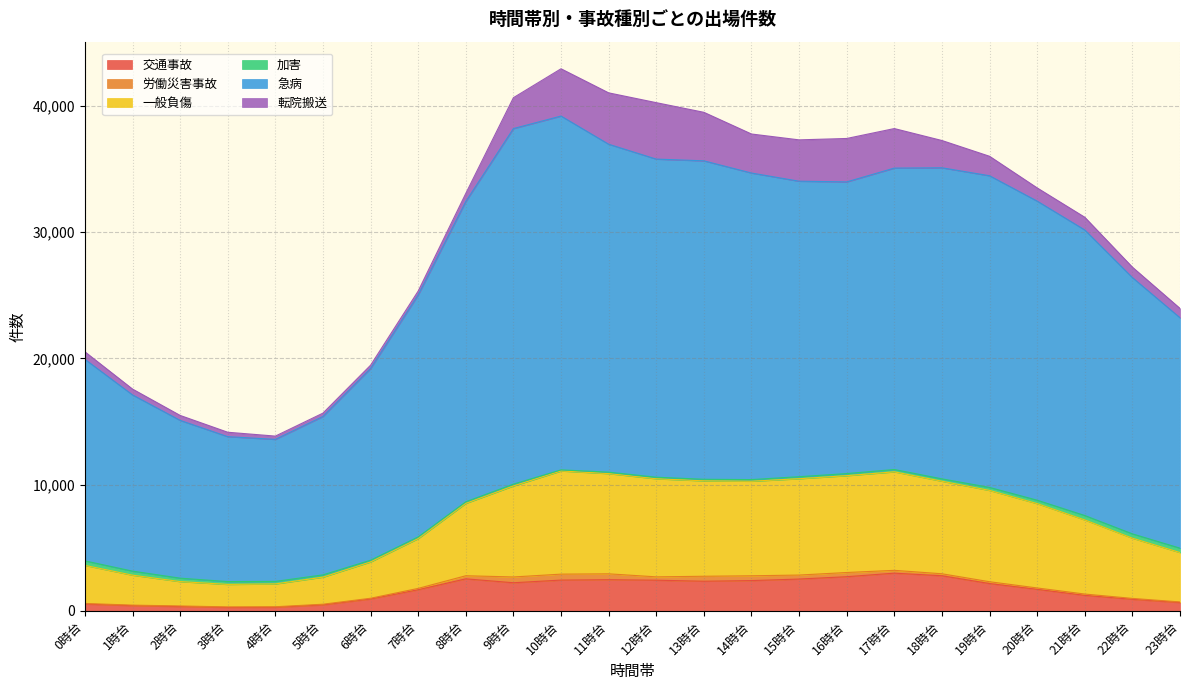

Which series has the largest total across all categories?

急病